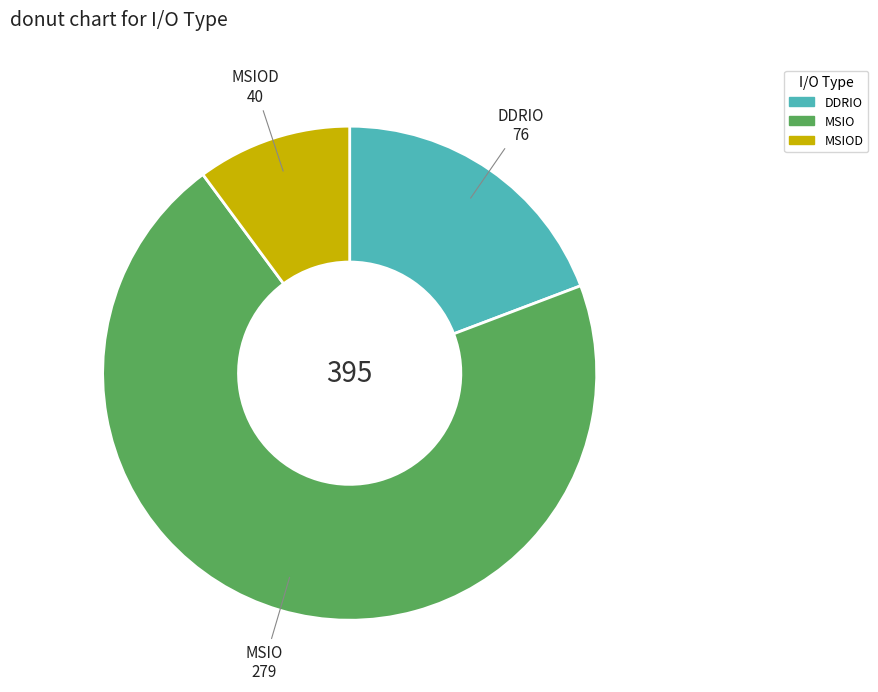

Is there a majority slice in this chart?

Yes